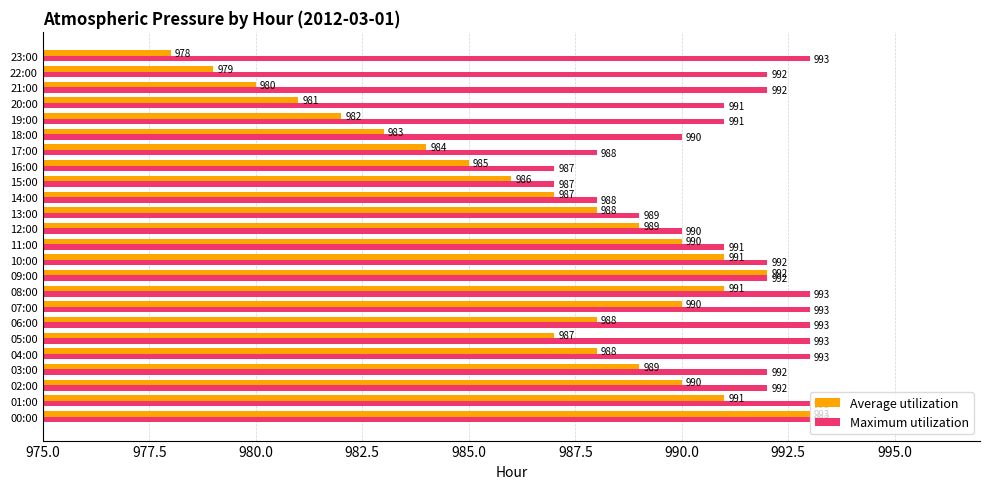

What is the lowest value of the Maximum utilization series?

987